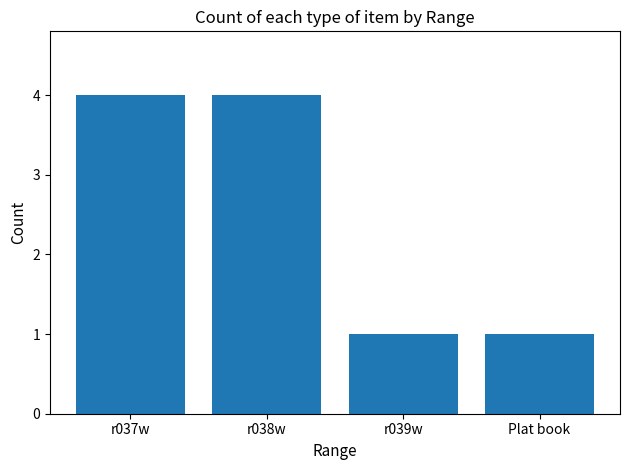

What is the difference between the maximum and minimum values?

3